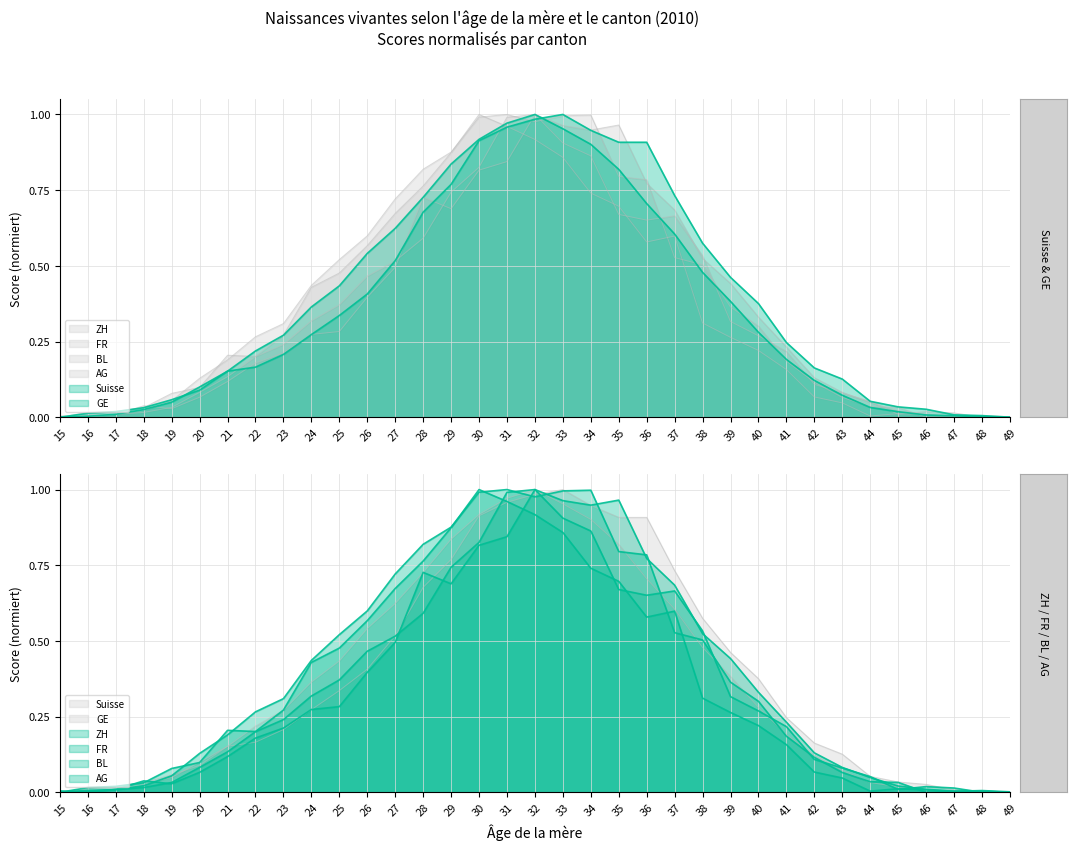

Rank the categories by FR value from highest to lowest.

30, 31, 32, 29, 33, 28, 34, 35, 27, 37, 36, 26, 25, 24, 38, 23, 39, 40, 21, 22, 41, 20, 19, 42, 43, 18, 17, 16, 45, 46, 44, 47, 48, 15, 49